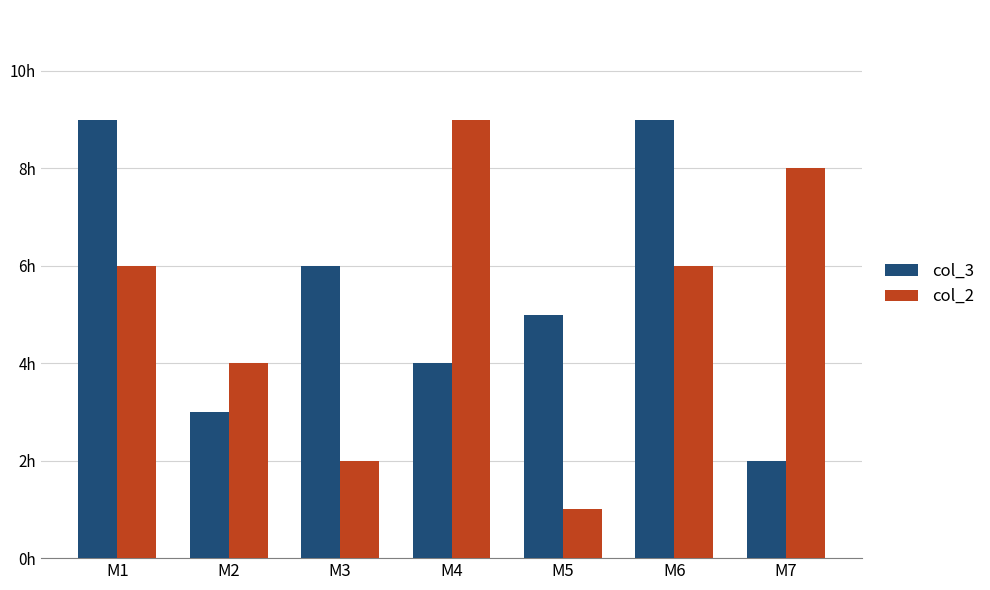

What is the value of the col_2 bar at the 6th from the left?

6